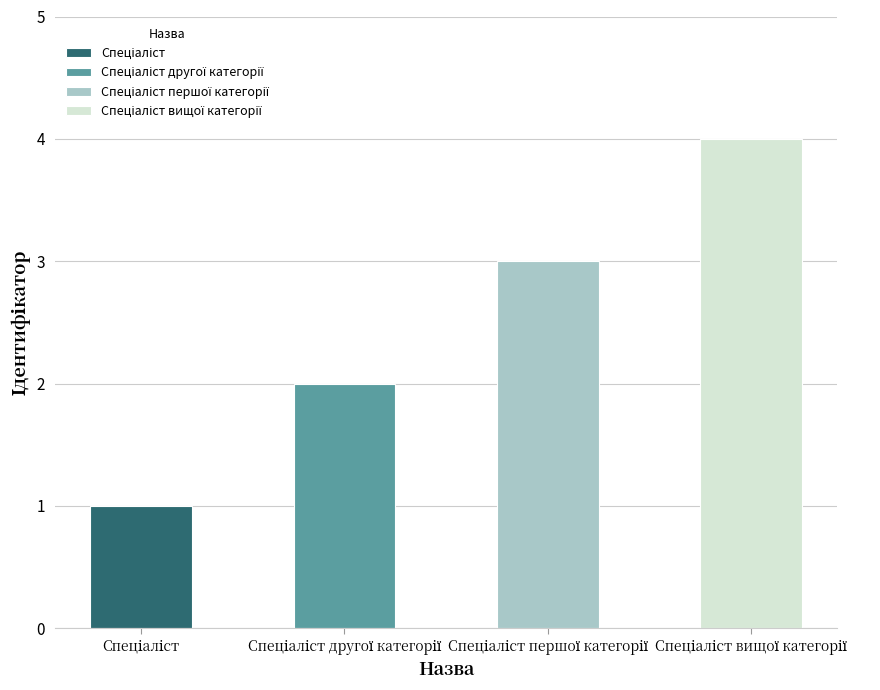

At which label is the value closest to 2?

Спеціаліст другої категорії